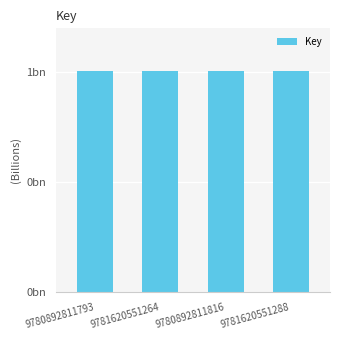

Does the chart contain any negative values?

No